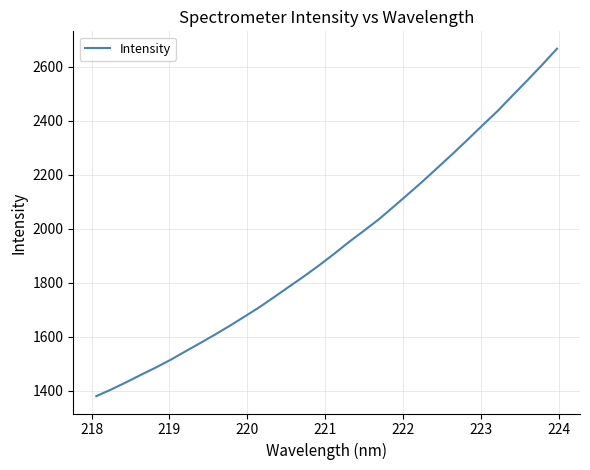

What is the difference between the maximum and minimum values?

1286.3